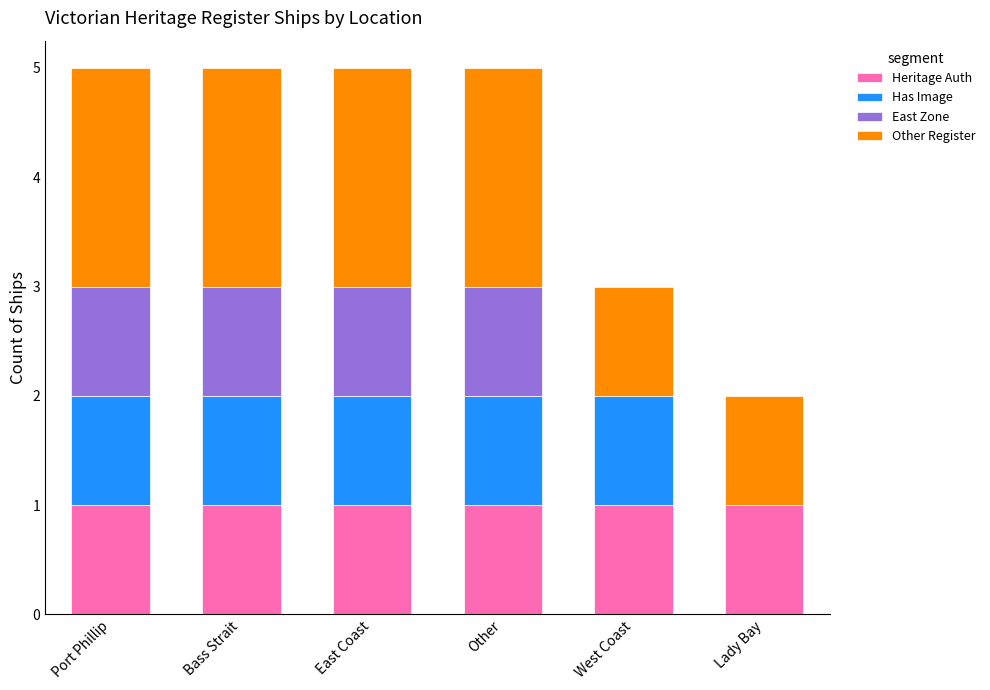

What is the total value across all series at East Coast?

5